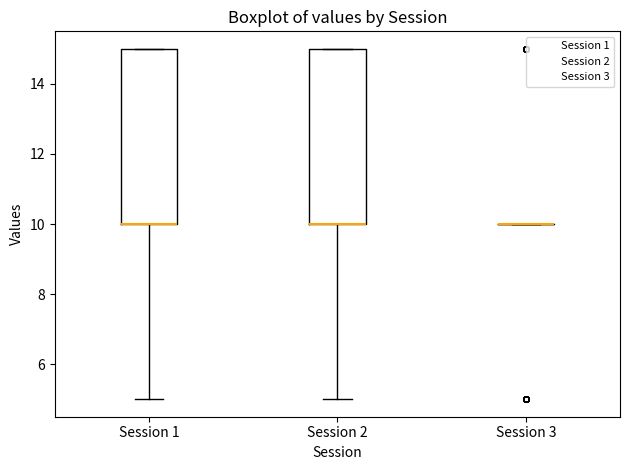

Reading left to right, transcribe this box plot: for each box, give where its median line is, the range the box spans, and where its two whiskers end, as read against the y-axis. The values are not printed on the chart, so give them approximately, as read against the axis.

Session 1: median 10 (drawn on the box's lower edge), box 10 to 15, whiskers 5 to 15
Session 2: median 10 (drawn on the box's lower edge), box 10 to 15, whiskers 5 to 15
Session 3: box collapsed to a line at 10, whiskers 10 to 10